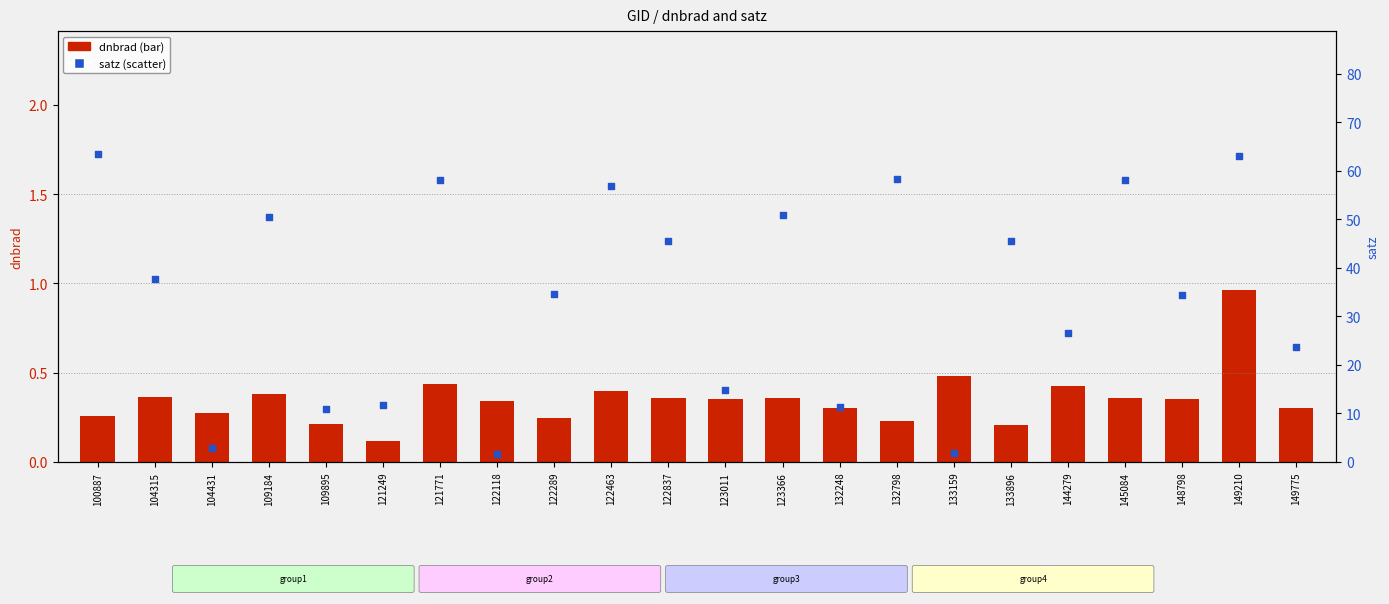

Which series has the largest total across all categories?

satz